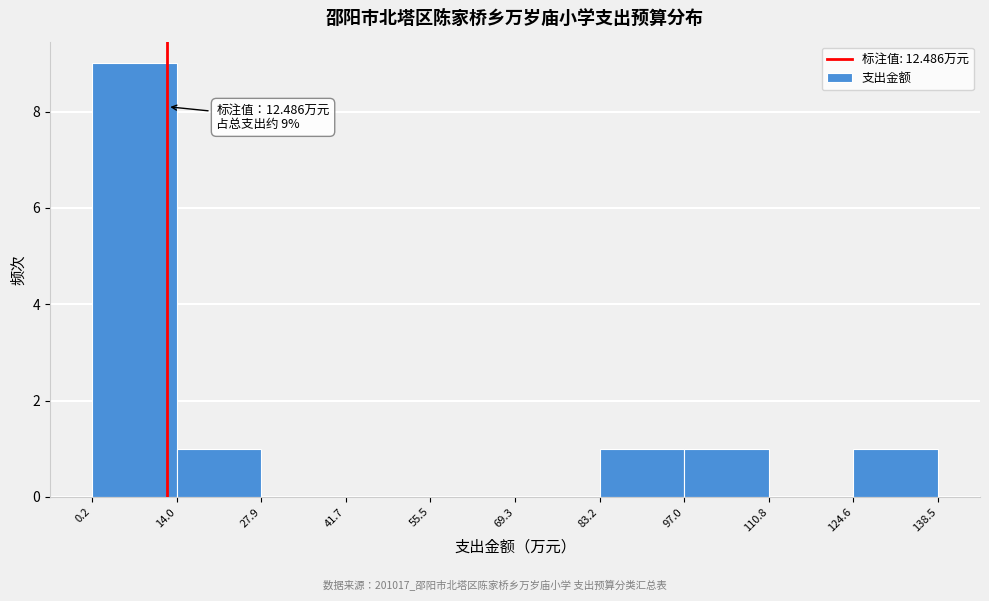

Over which range of the x-axis is the bar tallest?

0.2 to 14.0